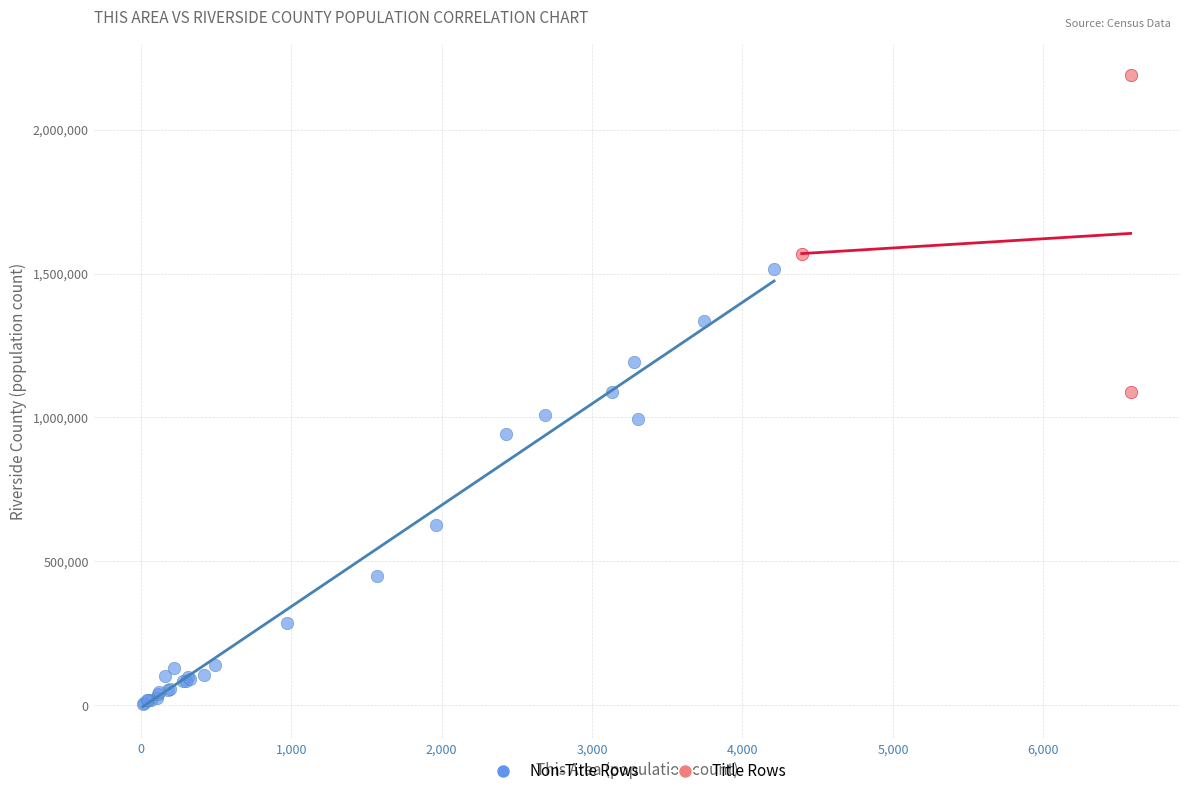

Which series contains the lowest Y value?

Non-Title Rows